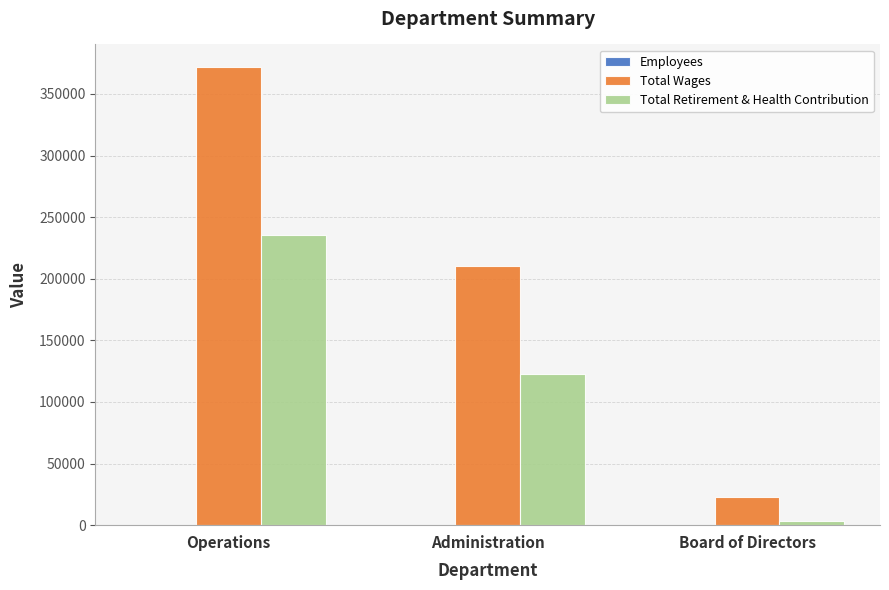

What is the difference between the Total Wages values at Operations and Board of Directors?

348559